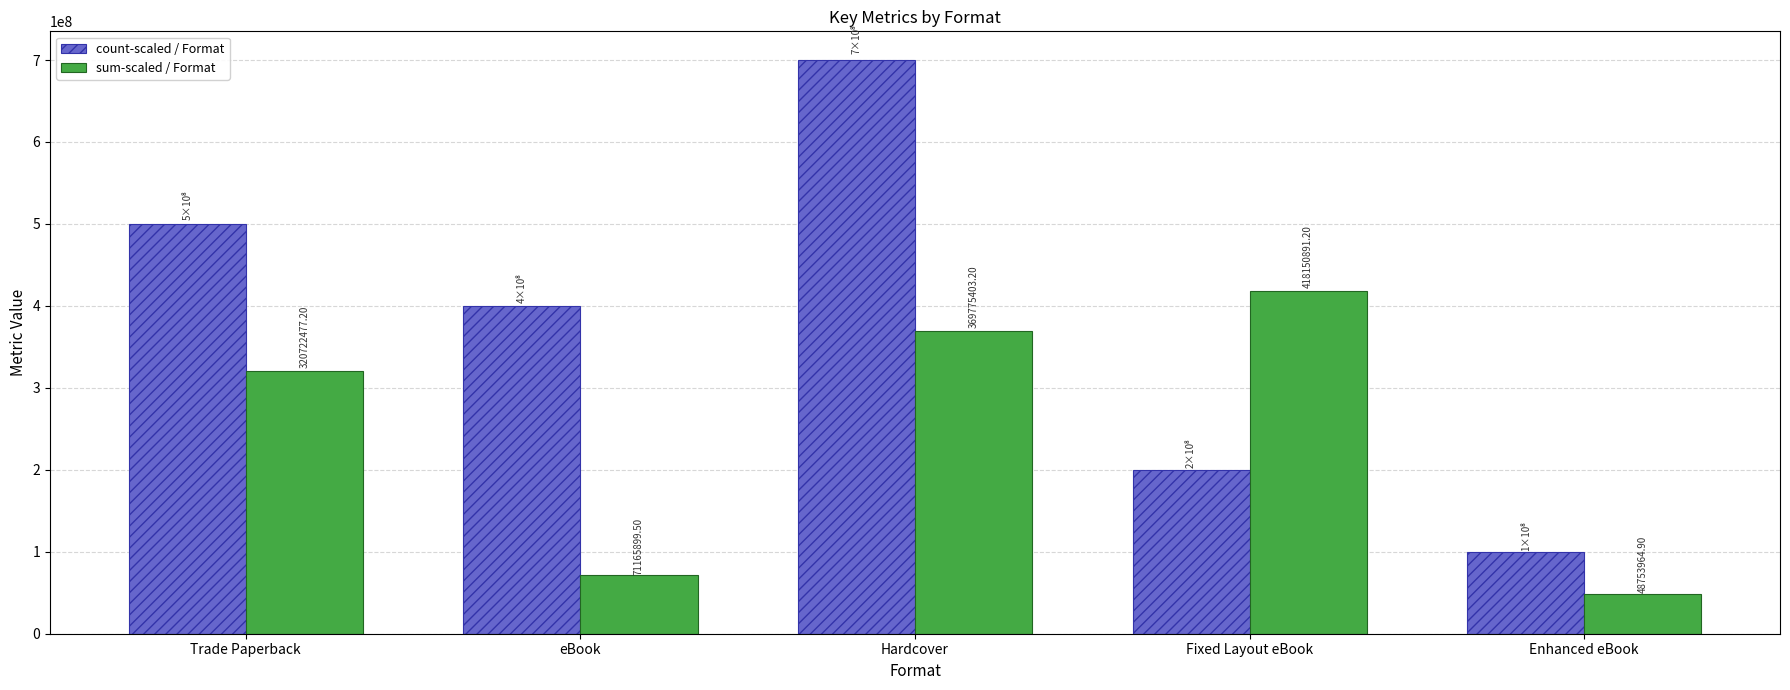

Which label corresponds to the largest value in the chart?

Hardcover